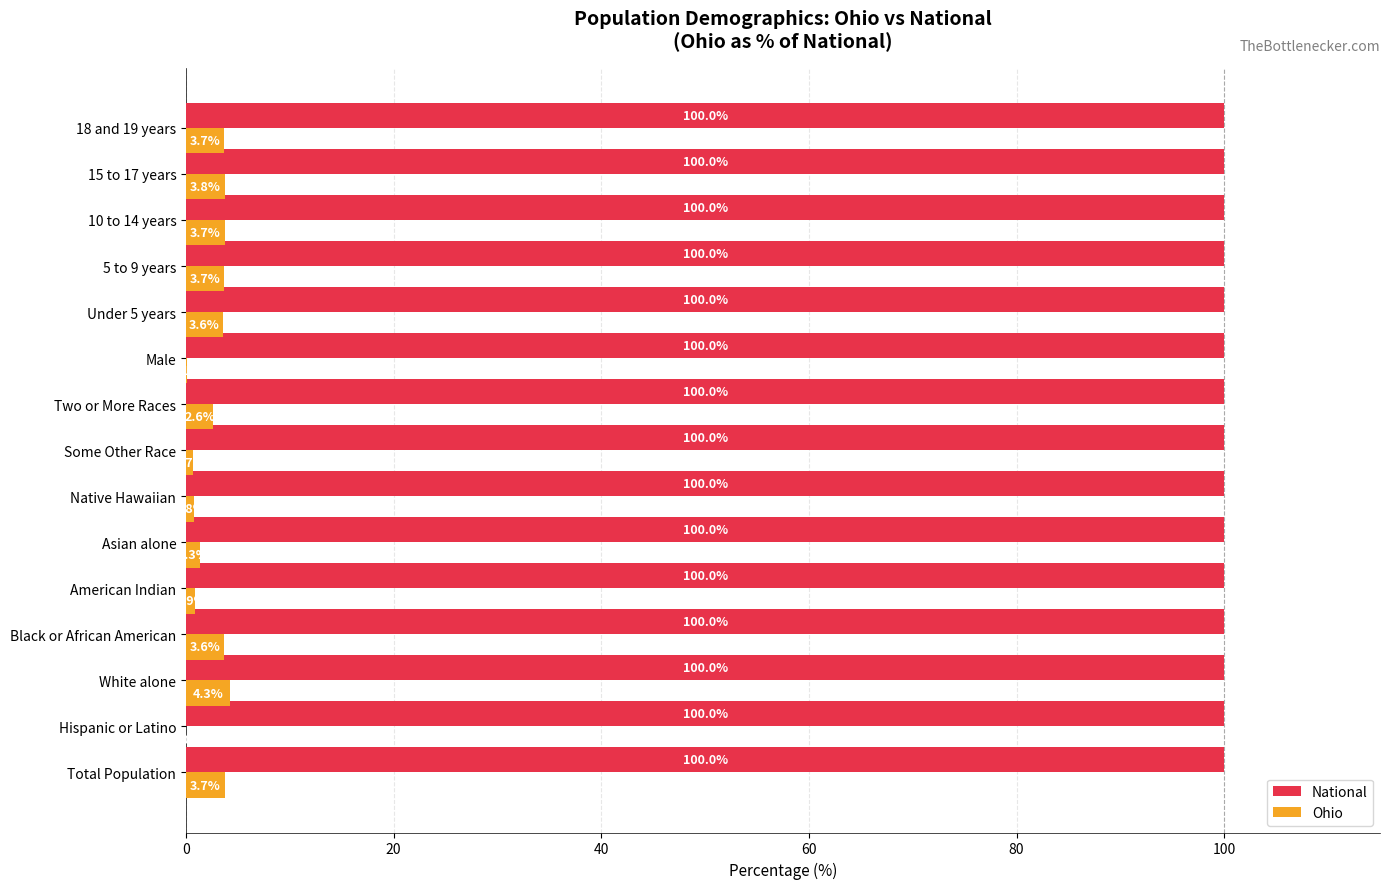

Between White alone and Male, which series saw the biggest shift?

Ohio